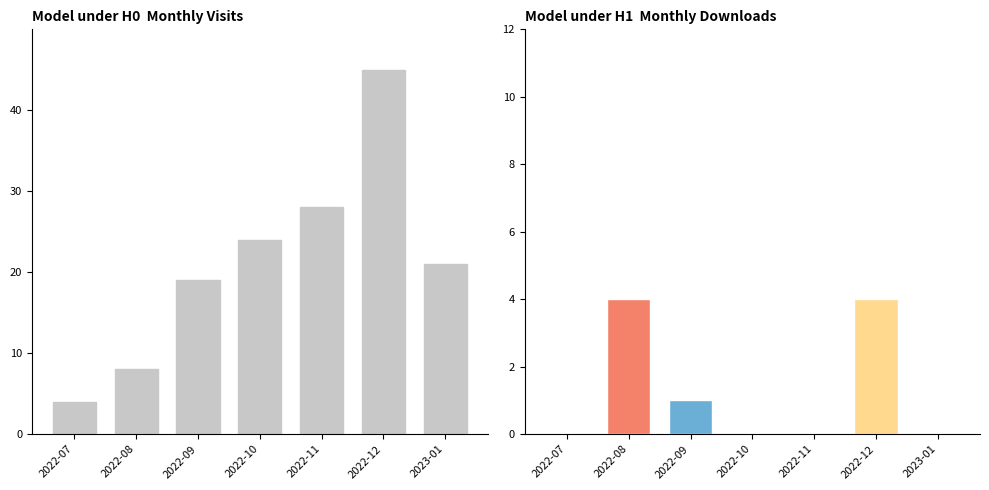

Does the chart contain any negative values?

No